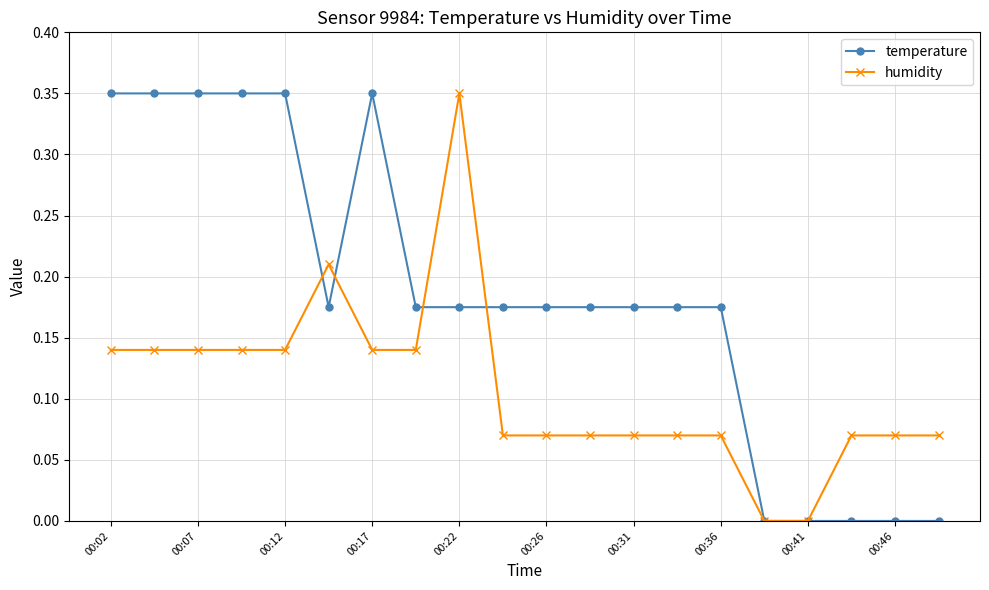

True or false: humidity has more than 1 interior local peaks.

True